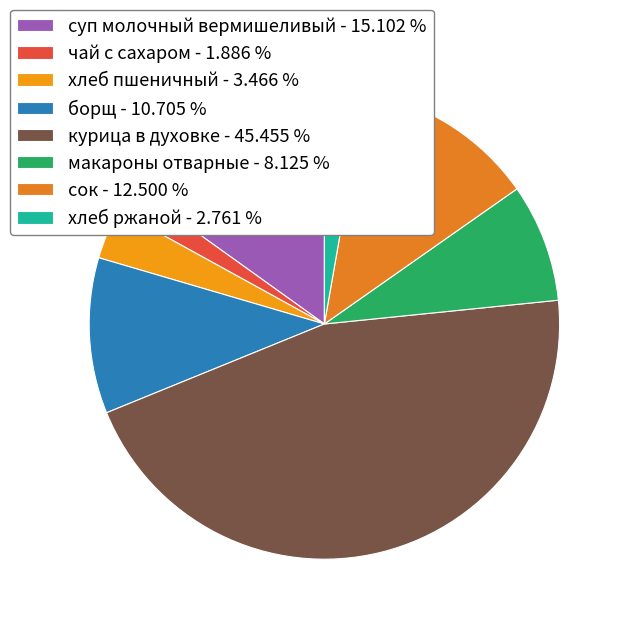

Approximately how many times larger is the value at макароны отварные compared to чай с сахаром?

4.3